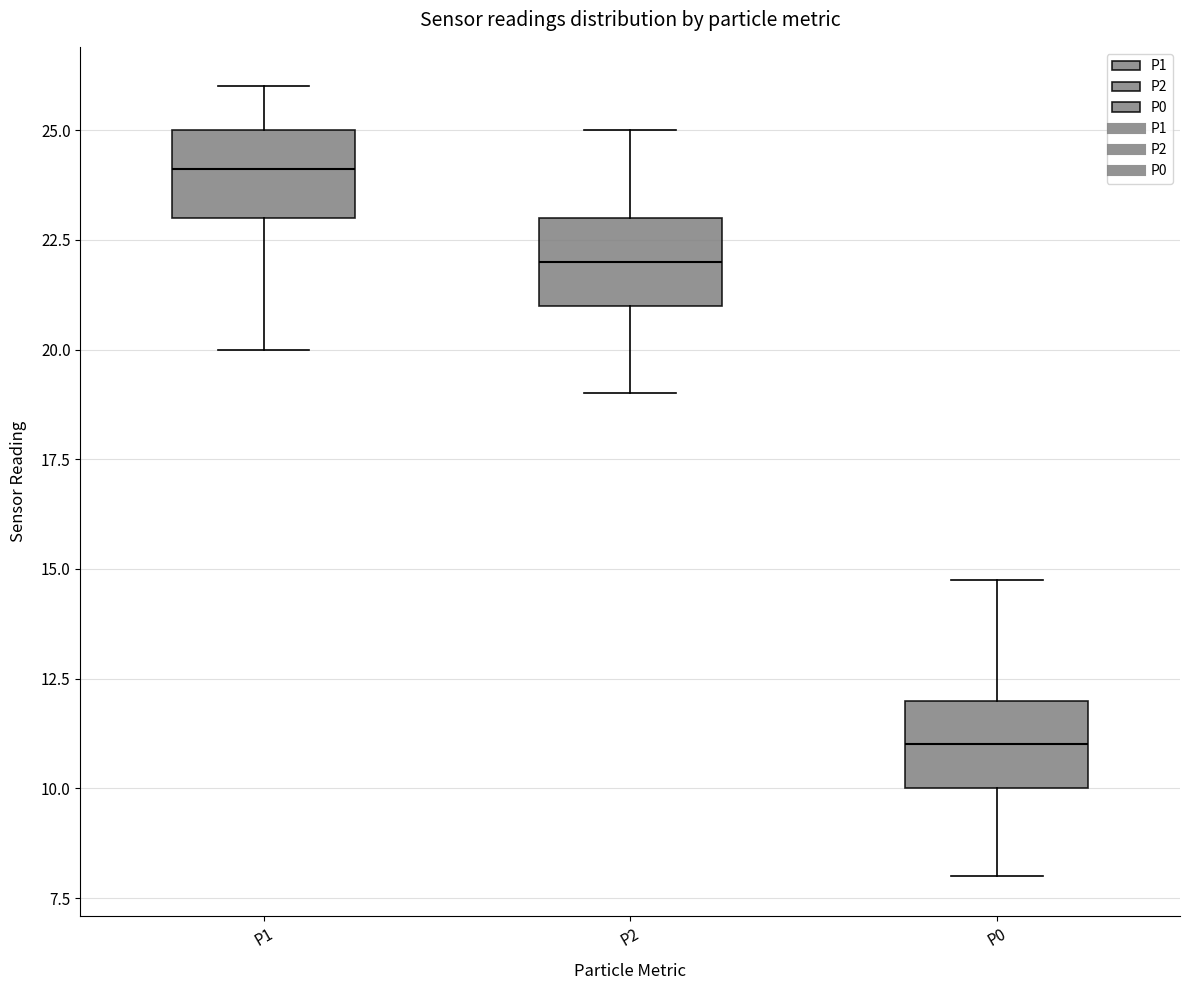

Where does the upper whisker of the box for P1 end on the y-axis? The values are not printed on the chart, so give them approximately, as read against the axis.

26